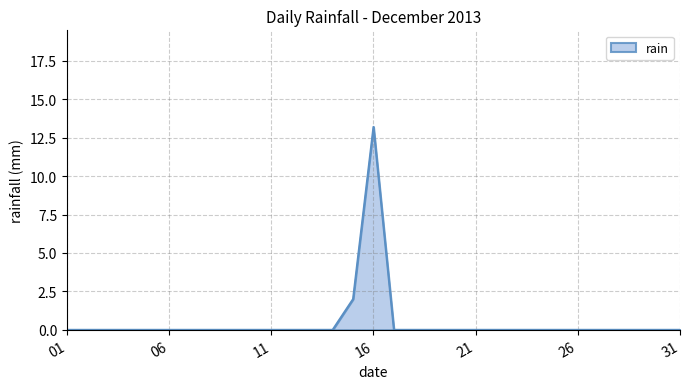

Reading left to right, list all the values displayed in this chart.

0.0	0.0	0.0	0.0	0.0	0.0	0.0	0.0	0.0	0.0	0.0	0.0	0.0	0.0	2.0	13.2	0.0	0.0	0.0	0.0	0.0	0.0	0.0	0.0	0.0	0.0	0.0	0.0	0.0	0.0	0.0